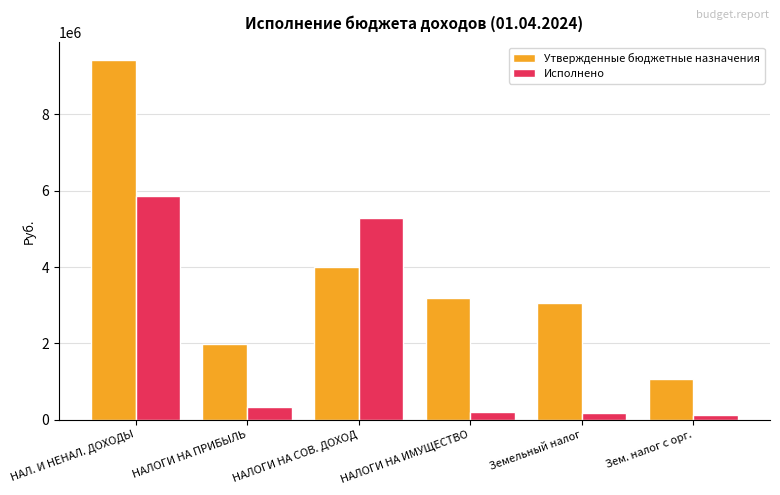

What is the sum of the Утвержденные бюджетные назначения values at НАЛОГИ НА ИМУЩЕСТВО and Зем. налог с орг.?

4263700.0